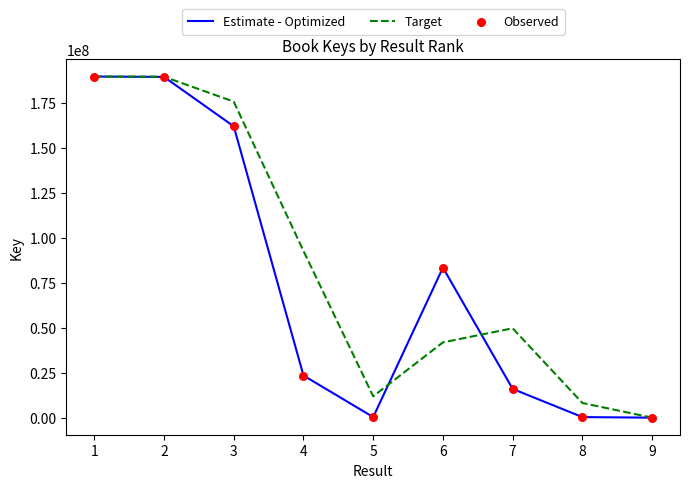

What is the spread (max minus min) of values at 4?

69317586.5